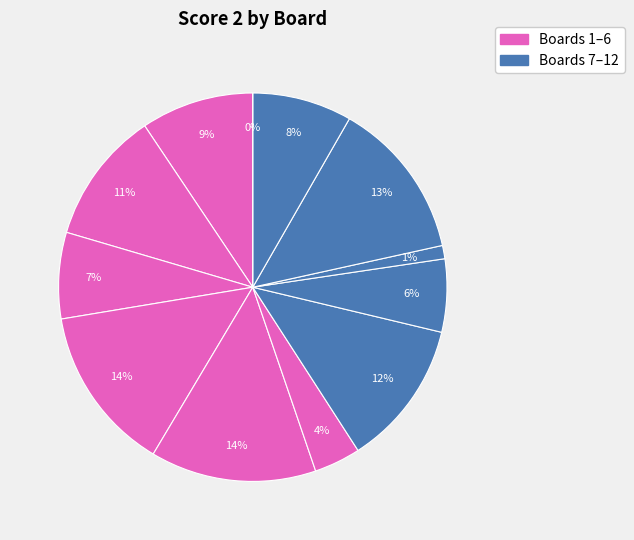

How many segments does this pie chart have?

12